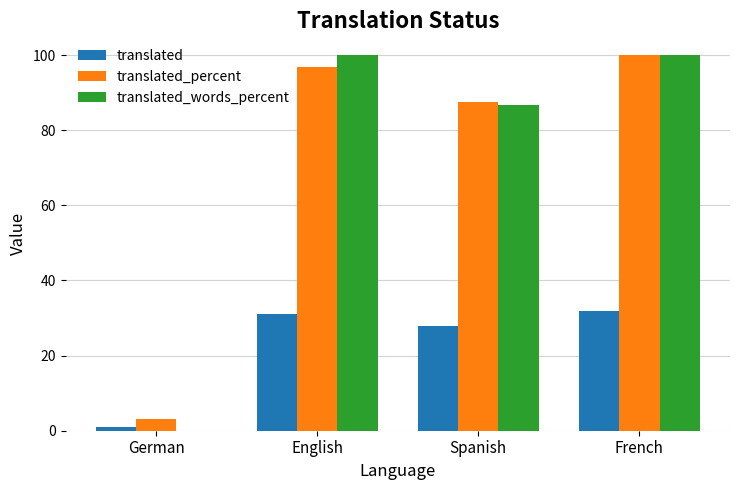

The translated_percent series shows 154.9 at French. True or false?

False